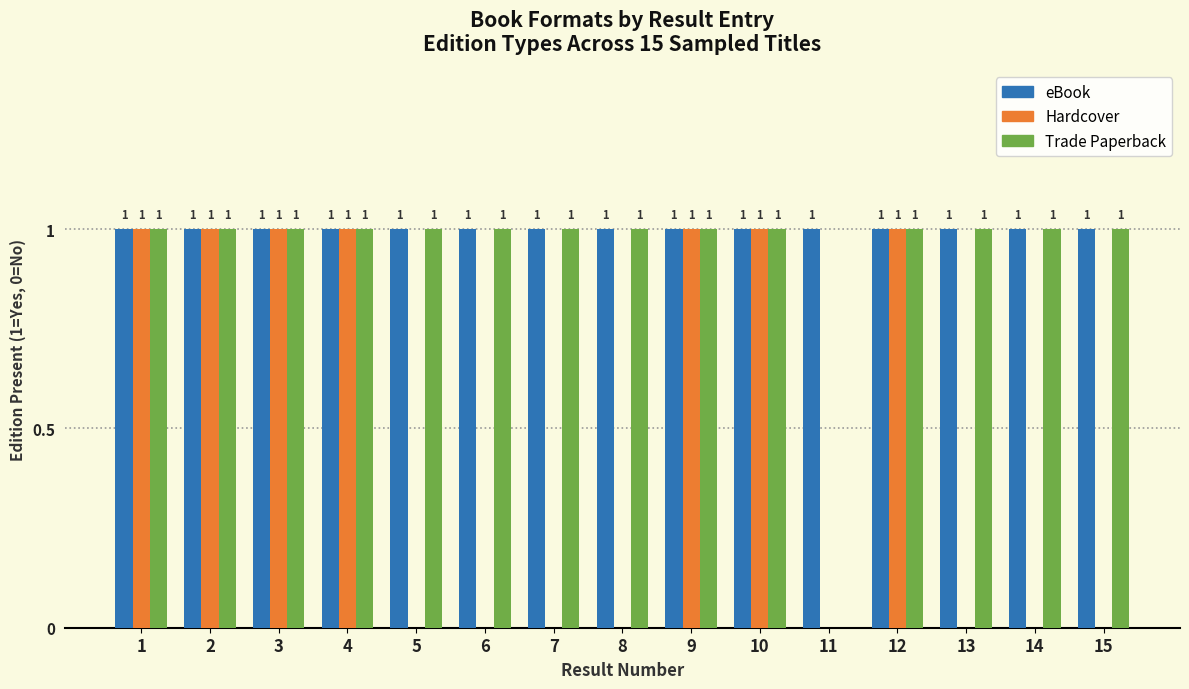

Reading left to right, list all the values displayed in this chart.

eBook: 1=1	2=1	3=1	4=1	5=1	6=1	7=1	8=1	9=1	10=1	11=1	12=1	13=1	14=1	15=1
Hardcover: 1=1	2=1	3=1	4=1	5=0	6=0	7=0	8=0	9=1	10=1	11=0	12=1	13=0	14=0	15=0
Trade Paperback: 1=1	2=1	3=1	4=1	5=1	6=1	7=1	8=1	9=1	10=1	11=0	12=1	13=1	14=1	15=1